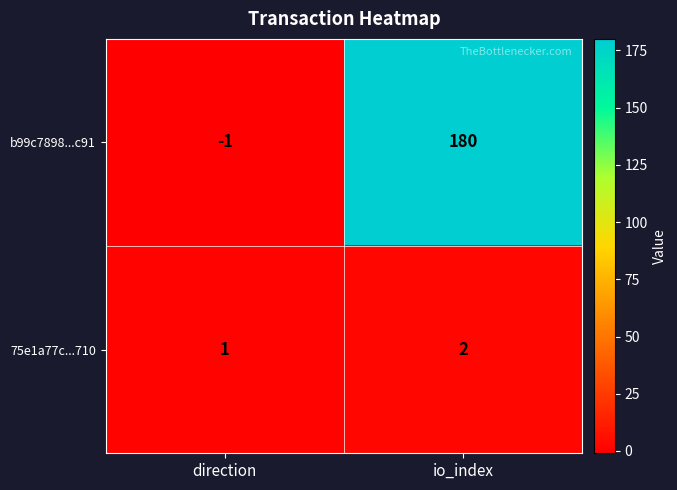

Is it true that 75e1a77c...710 equals 2 at io_index?

True